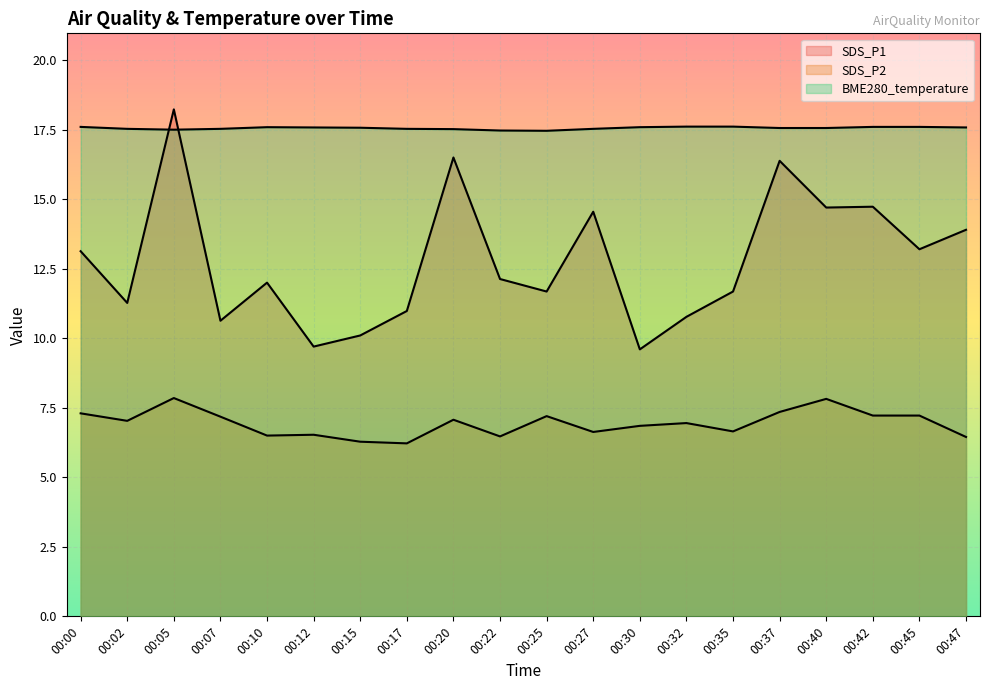

How many interior local valleys does the SDS_P1 series have?

7